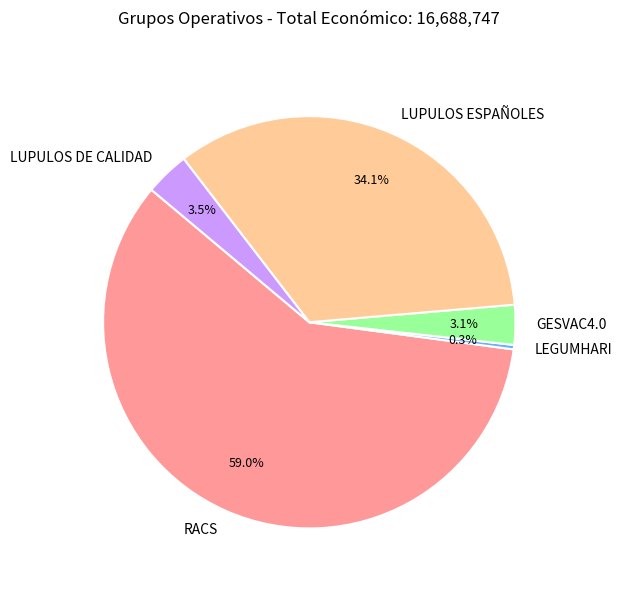

Between LUPULOS ESPAÑOLES and GESVAC4.0, which is larger?

LUPULOS ESPAÑOLES